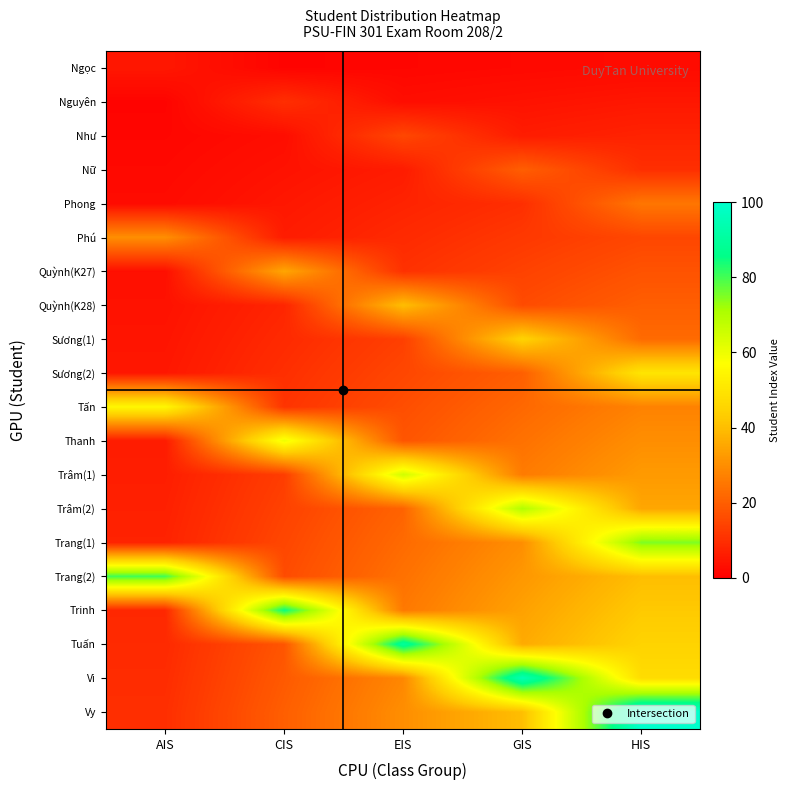

How many series are shown in this chart?

20